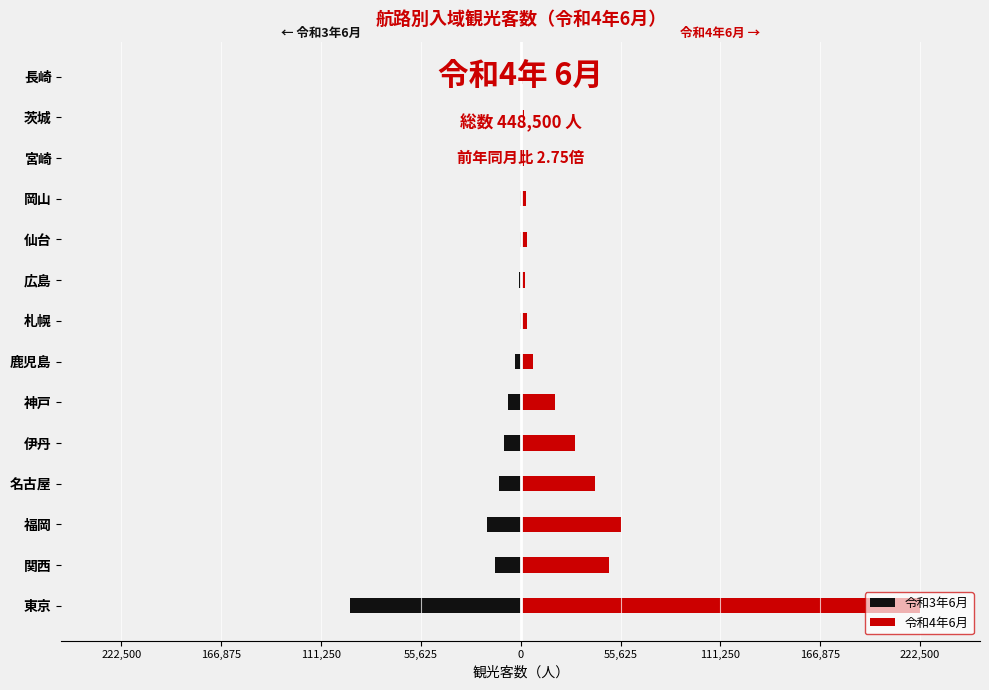

True or false: 令和4年6月 has a value of 39376 at 伊丹.

False